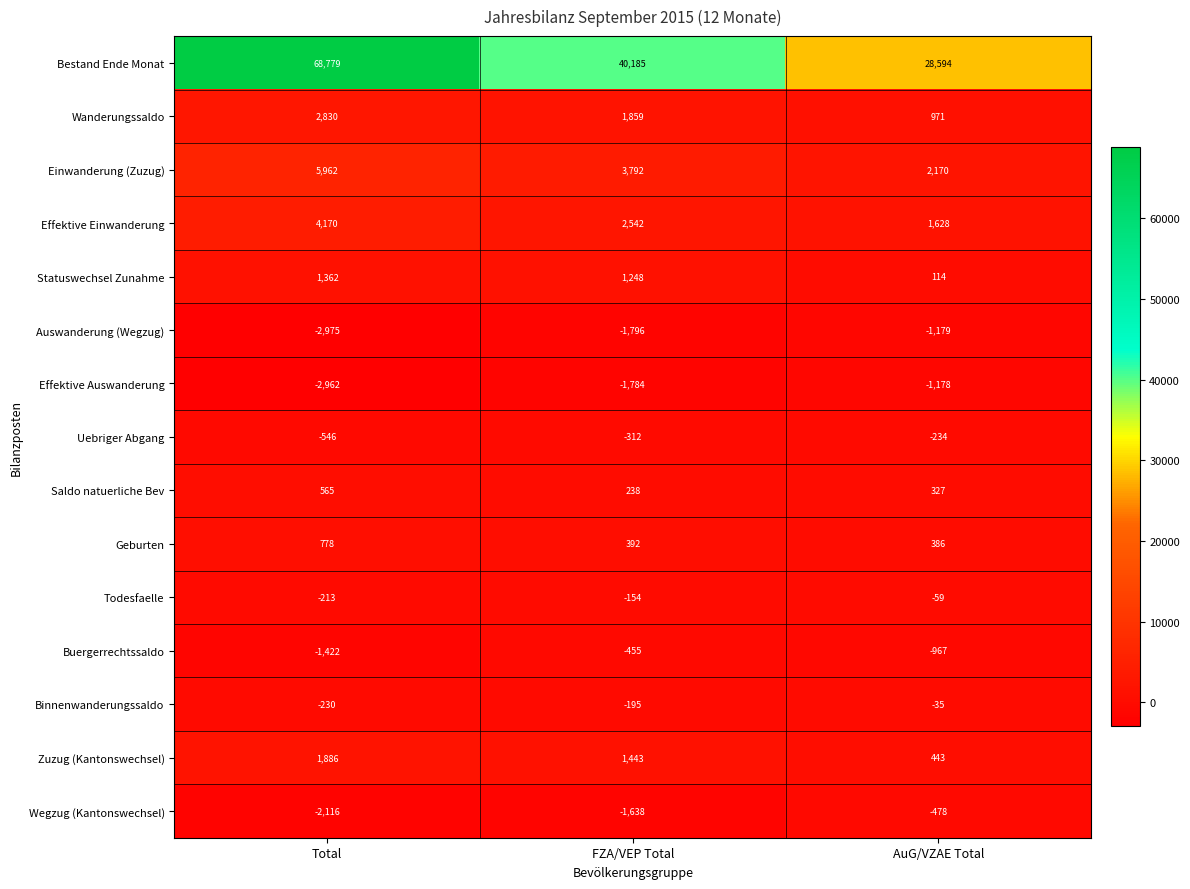

Between Total and AuG/VZAE Total, which series saw the biggest shift?

Bestand Ende Monat